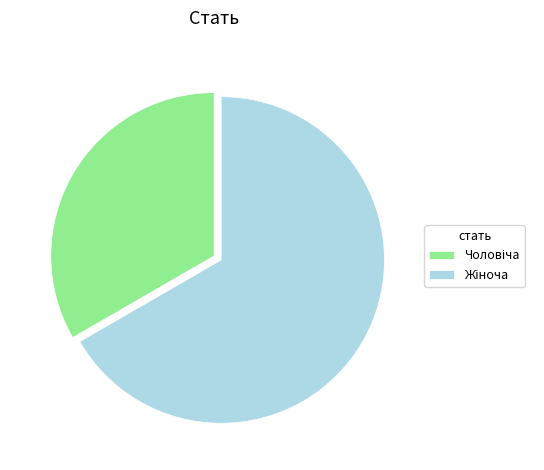

Is there any slice that represents more than half of the pie?

Yes